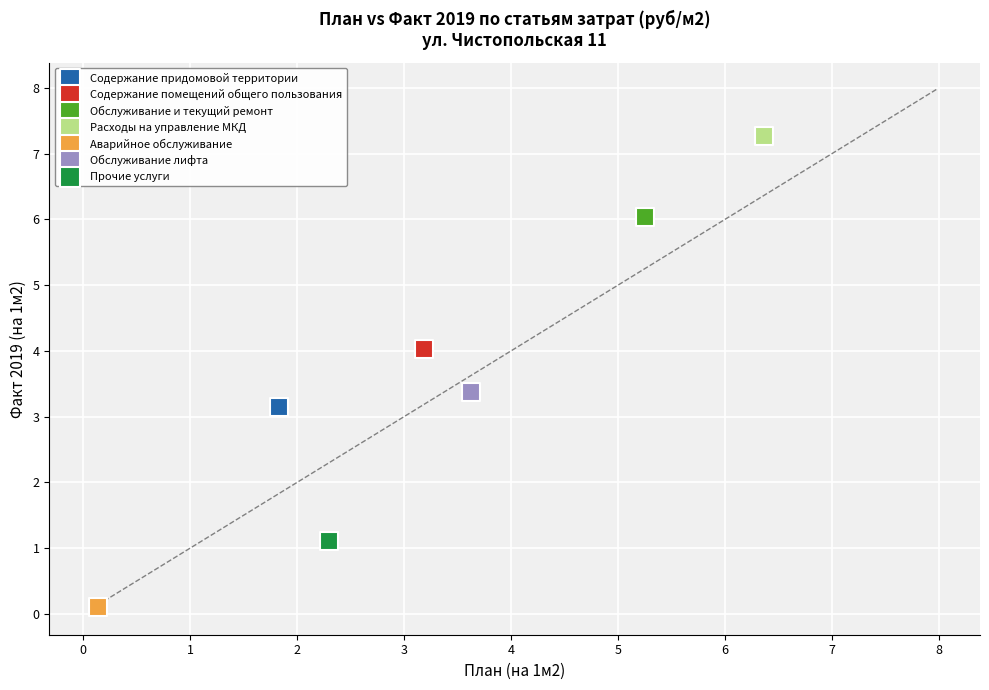

What are all the series names shown in the legend?

Содержание придомовой территории, Содержание помещений общего пользования, Обслуживание и текущий ремонт, Расходы на управление МКД, Аварийное обслуживание, Обслуживание лифта, Прочие услуги